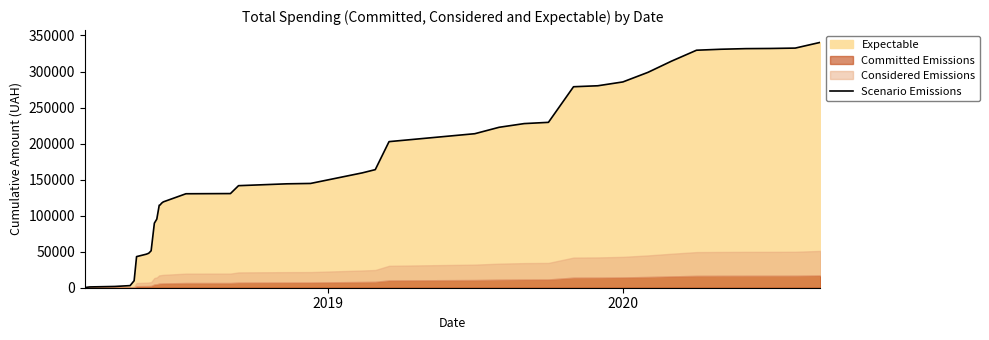

Reading left to right, transcribe all the data shown in this chart.

228.5	1093.5	1752.5	2921.3	9745.1	43172.3	46517.3	47837.3	51287.3	89598.3	95195.7	114467.7	114729.7	117405.2	118186.9	119096.9	130376.9	130631.9	141591.9	144170.4	144680.4	159372.0	163850.4	202700.4	213700.4	222590.2	227726.2	229458.2	278861.5	280211.5	285531.5	298831.5	314326.5	329526.5	330875.3	331733.3	331958.3	332482.3	340446.9